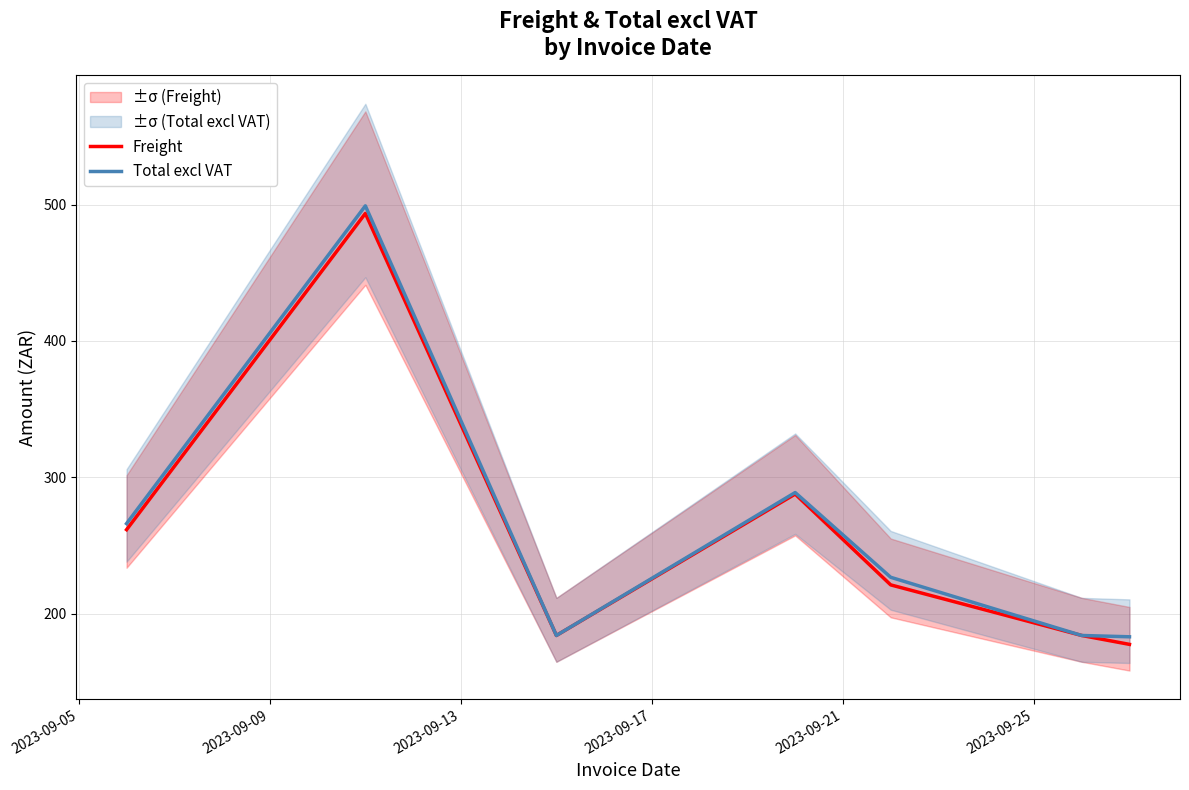

What is the difference between the Total excl VAT values at 2023-09-05 and 2023-09-09?

233.1